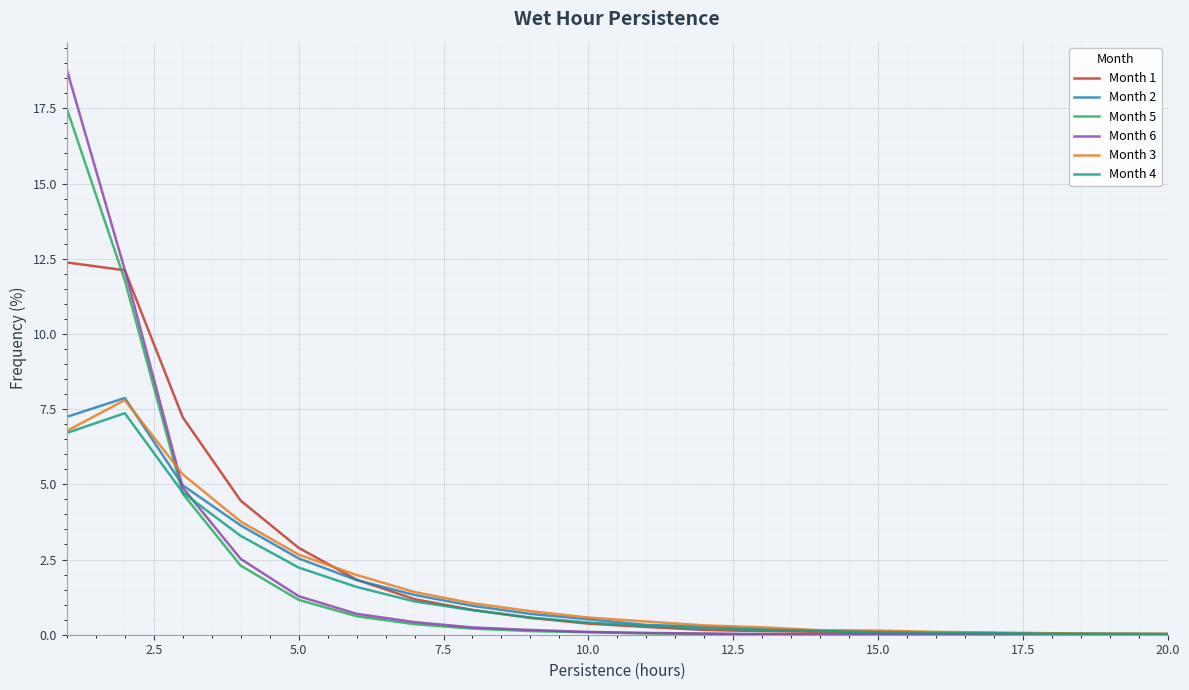

What is the highest value of the Month 4 series?

7.4